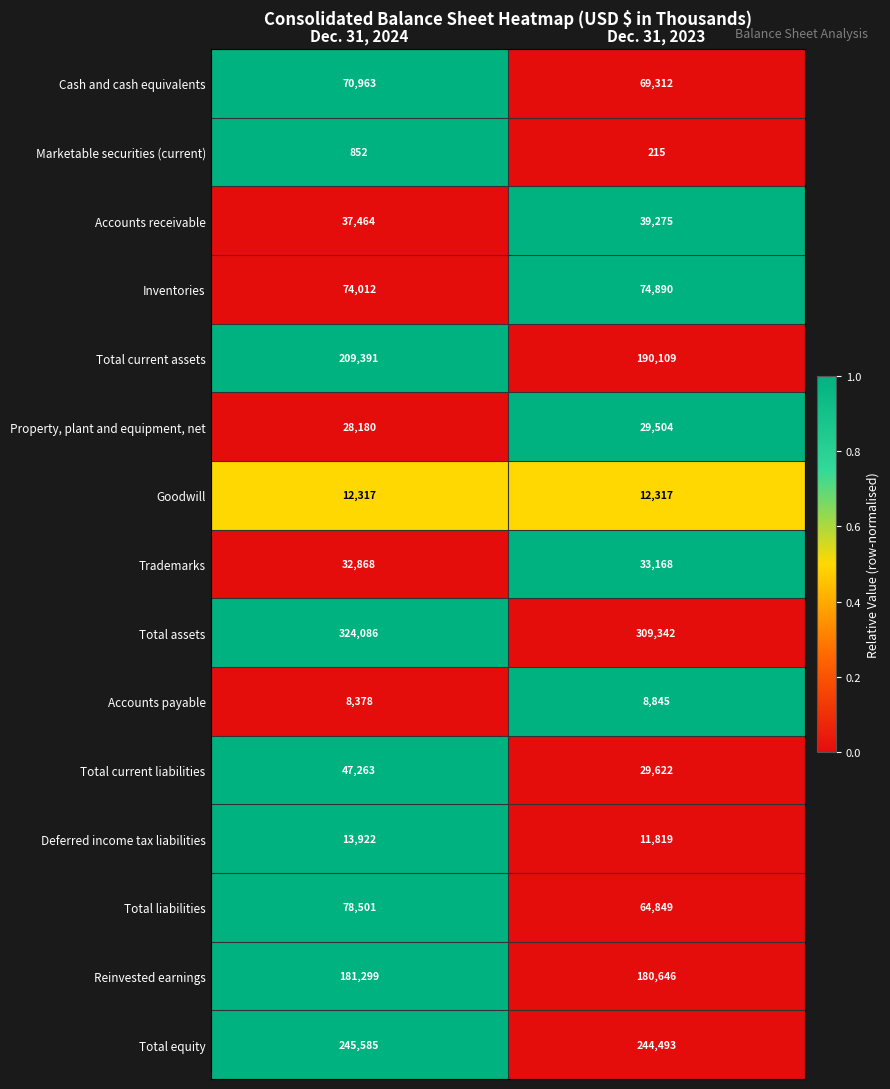

What is the difference between the maximum and minimum values in the Trademarks series?

300